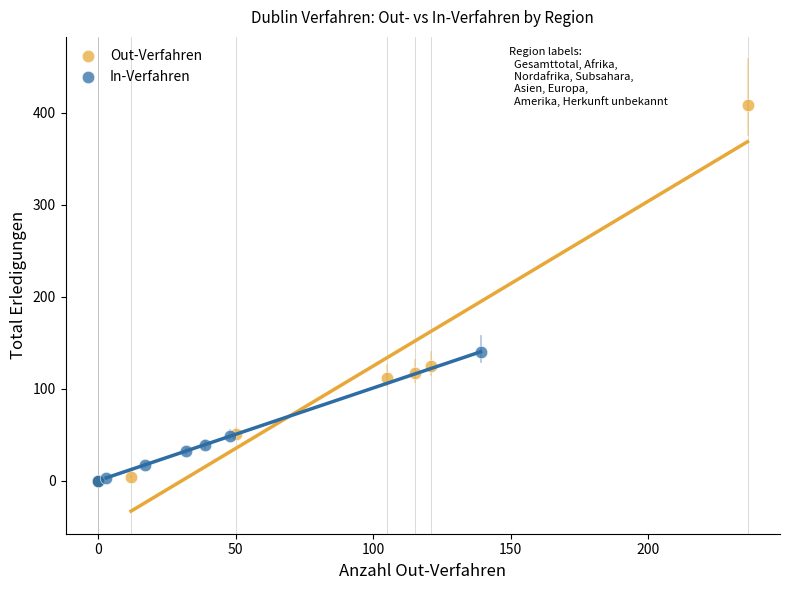

Which series contains the highest Y value?

Out-Verfahren